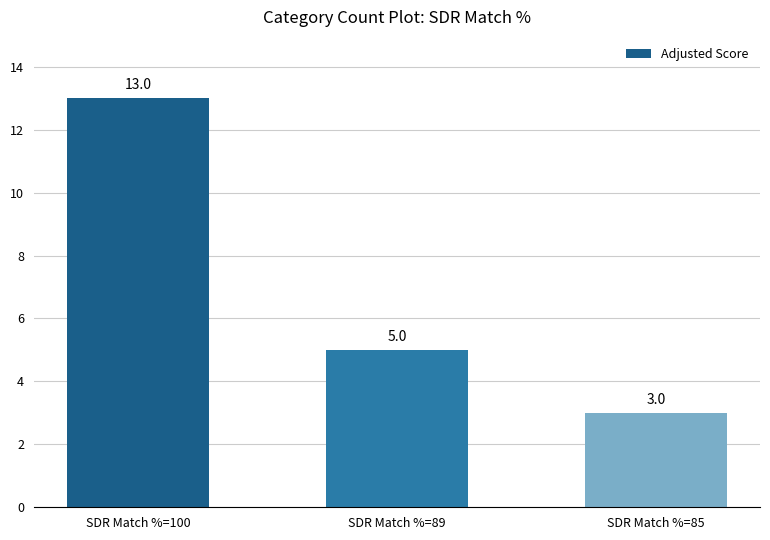

What is the difference between the maximum and minimum values?

10